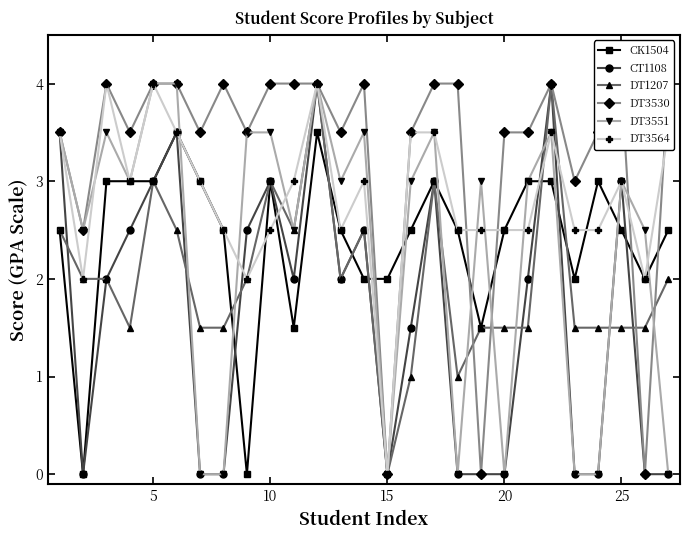

True or false: CT1108 has more than 0 points higher than both neighbors.

True